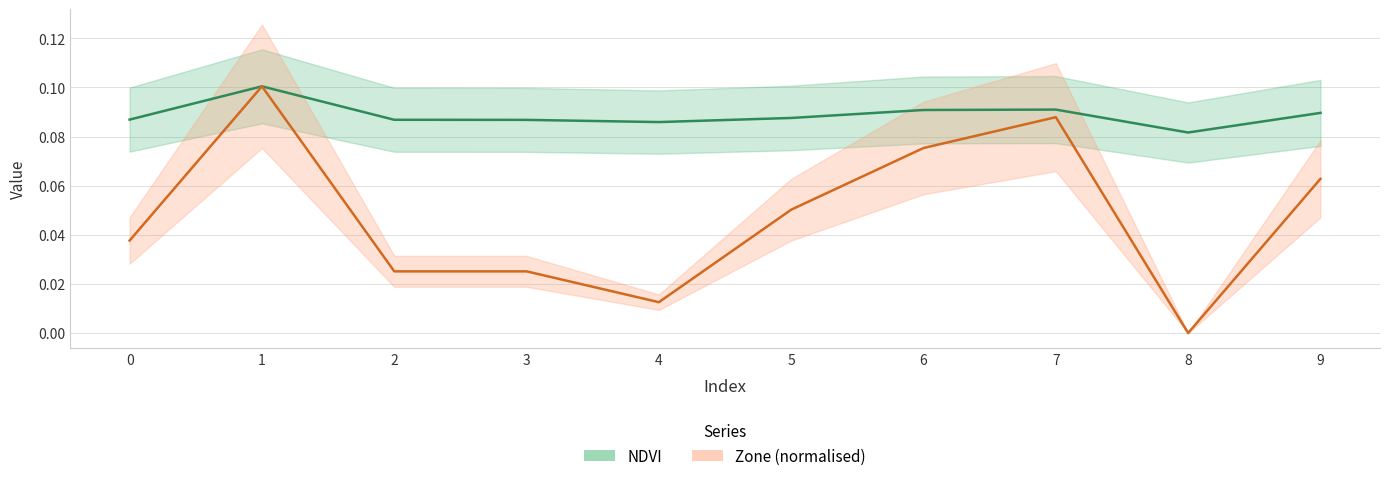

At which category does Zone (normalised) reach its first local valley?

4